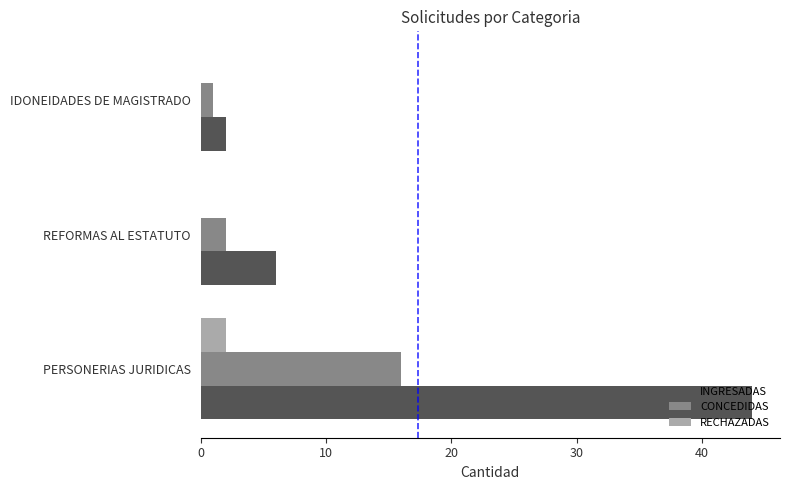

What is the sum of the CONCEDIDAS values at REFORMAS AL ESTATUTO and PERSONERIAS JURIDICAS?

18